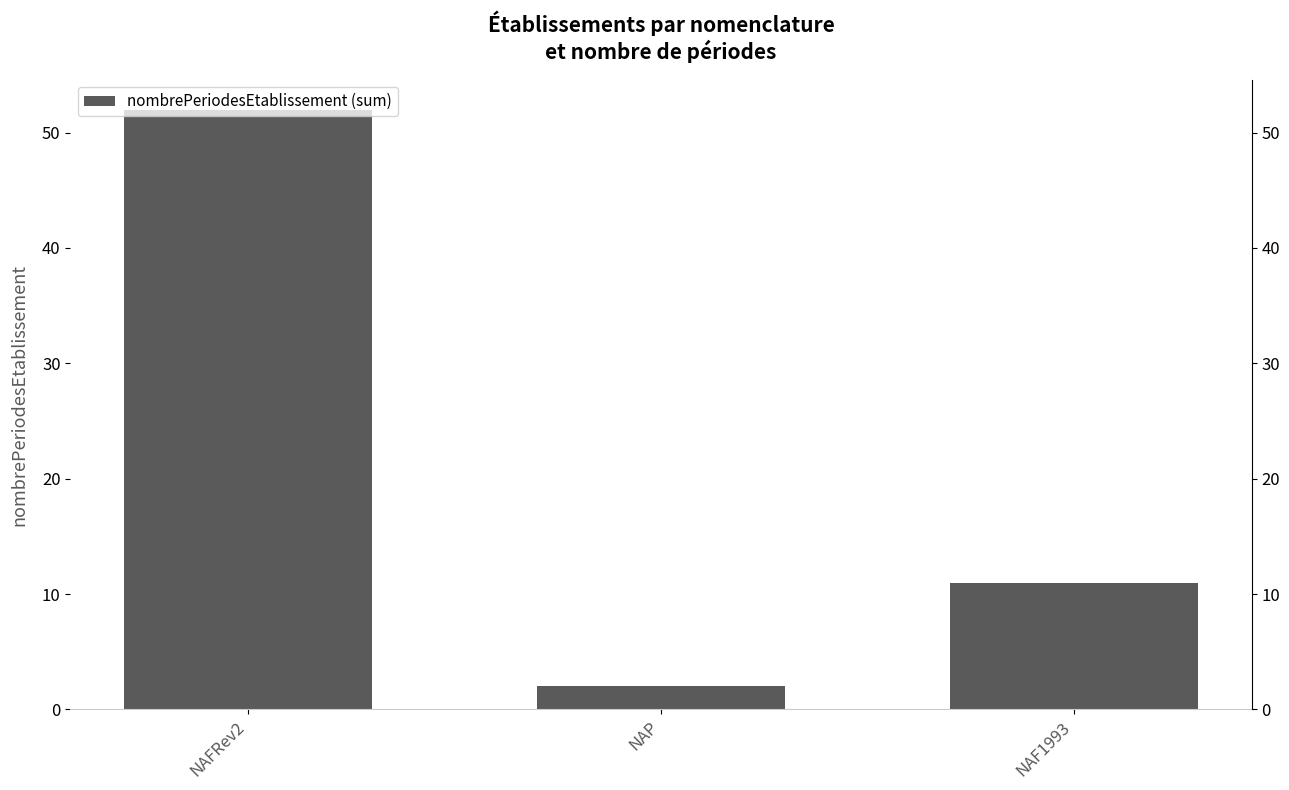

List the labels in order of value, smallest first.

NAP, NAF1993, NAFRev2